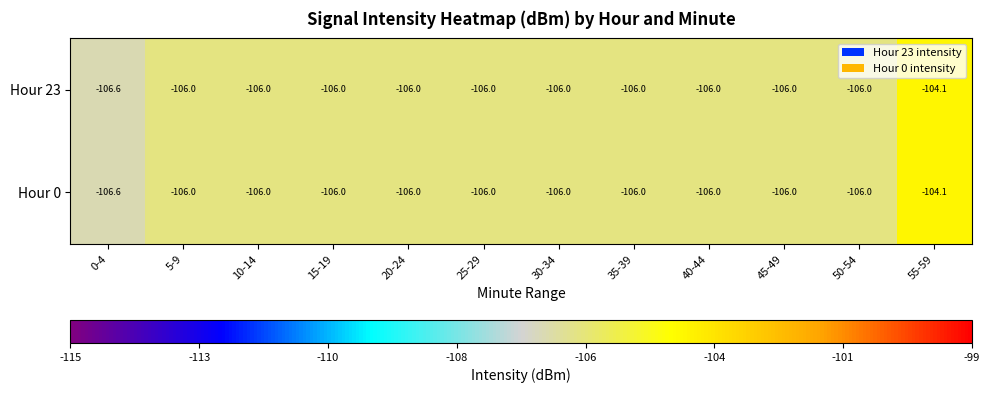

Count the Hour 0 values in the range -106 to -105.

10